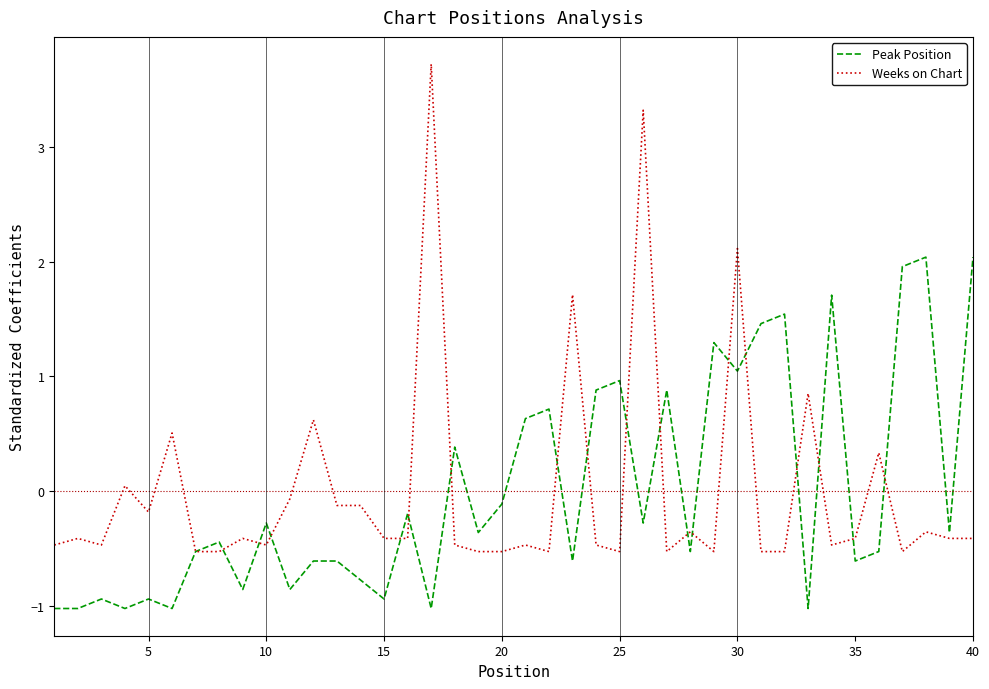

Which series has the widest spread of values?

Weeks on Chart